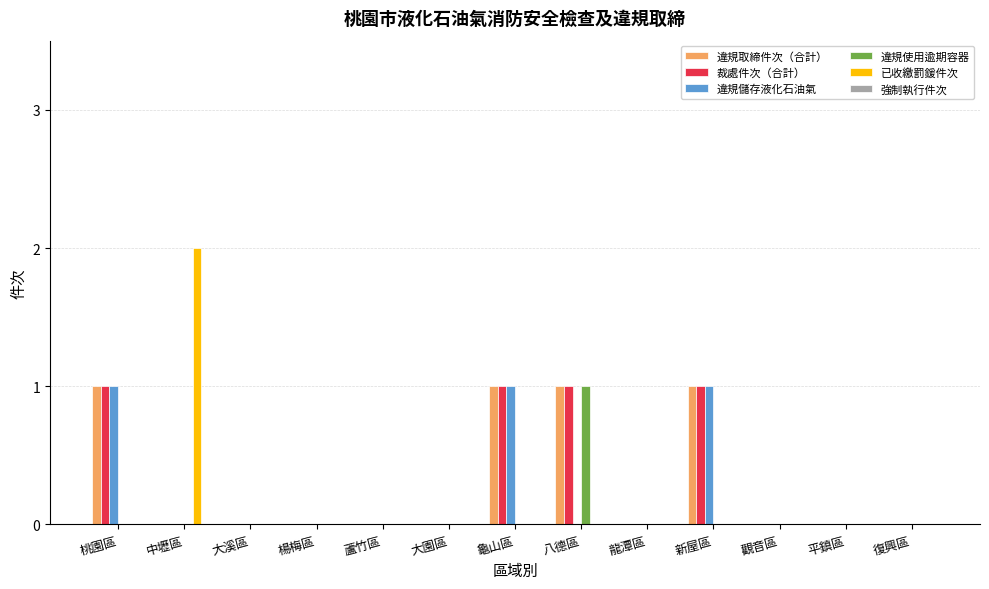

Is it true that 違規使用逾期容器 equals 0 at 觀音區?

True